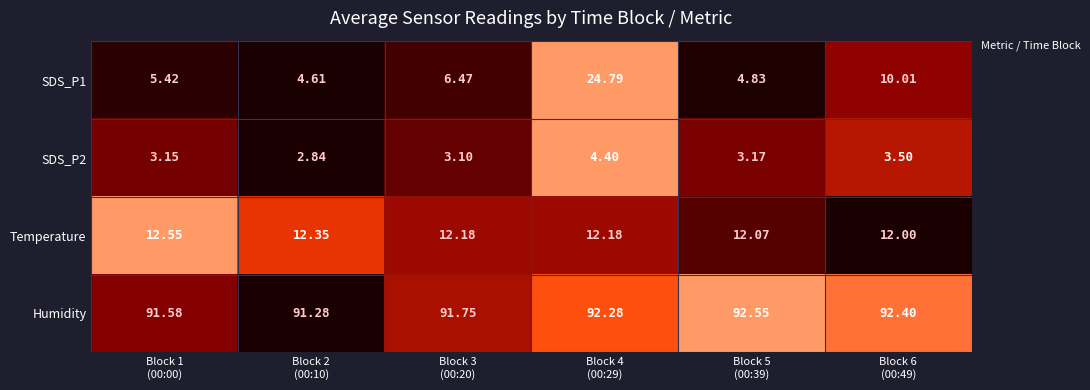

Which series has the largest total across all categories?

Humidity